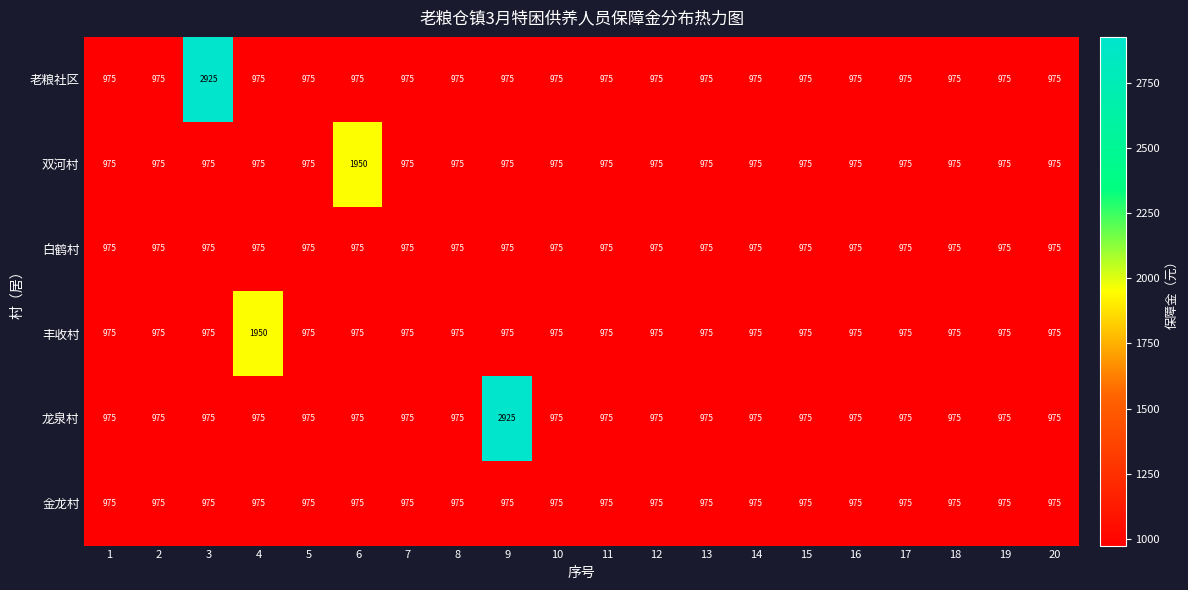

At how many categories does at least one series exceed 1872?

4